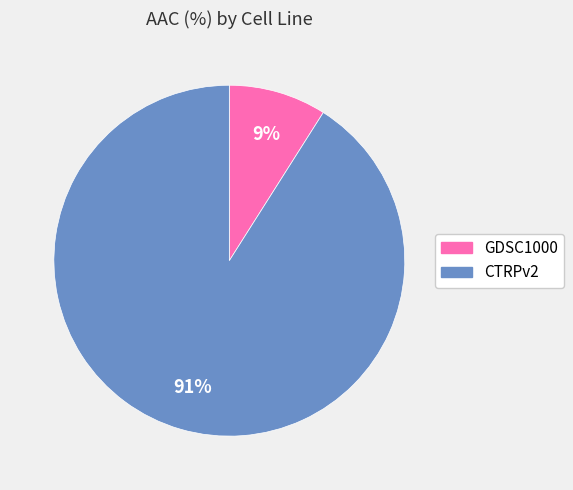

To the nearest percent, what portion does CTRPv2 represent?

91%